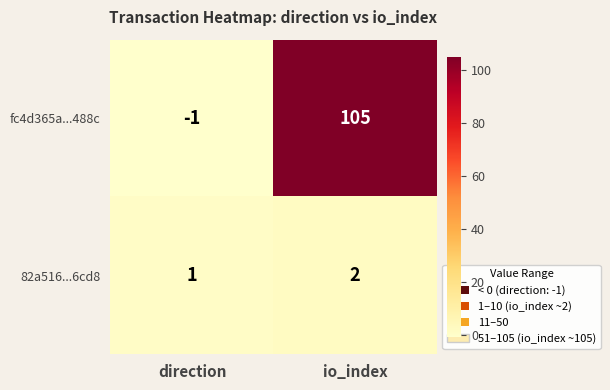

Is it true that 82a516...6cd8 equals 2 at io_index?

True